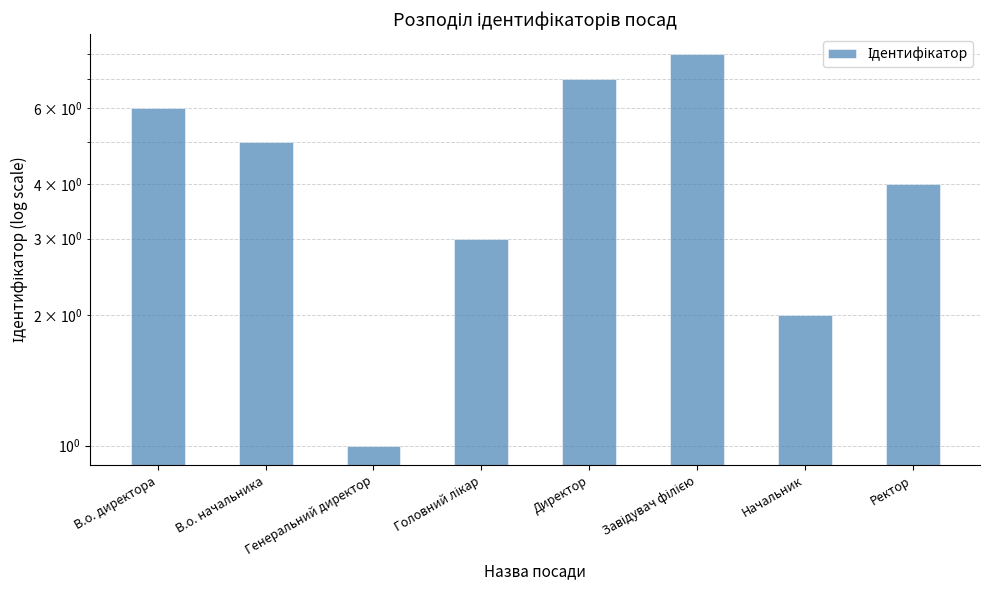

What position from the left is Завідувач філією?

6